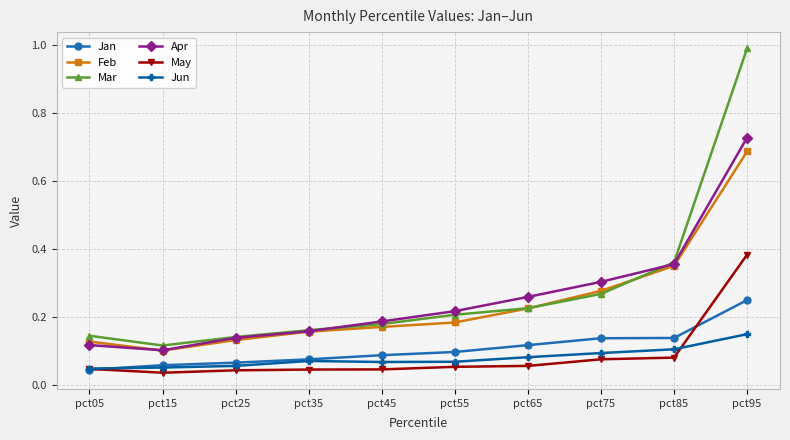

Is this an area chart (filled region under the line)?

No